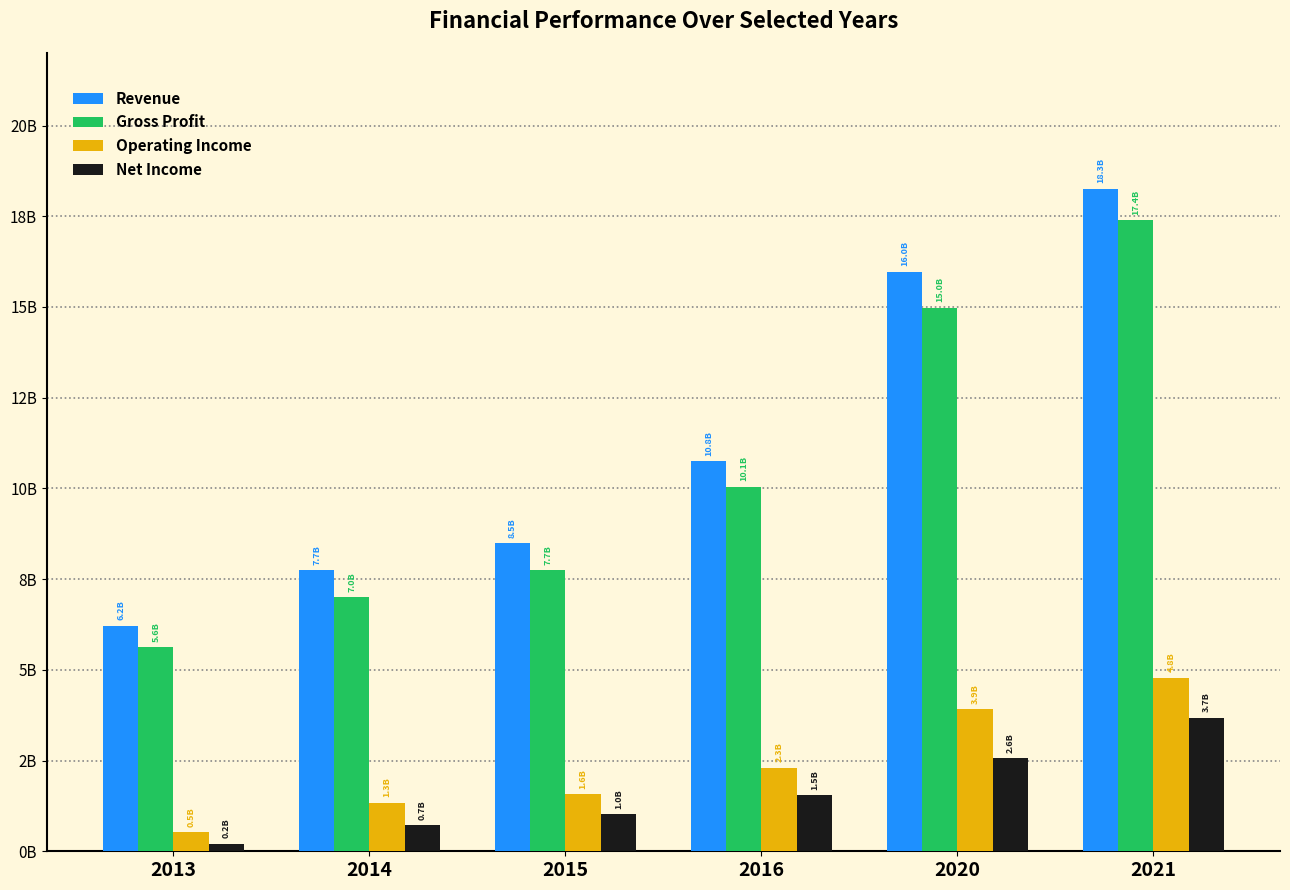

Are the bars grouped side by side (vs. stacked)?

Yes